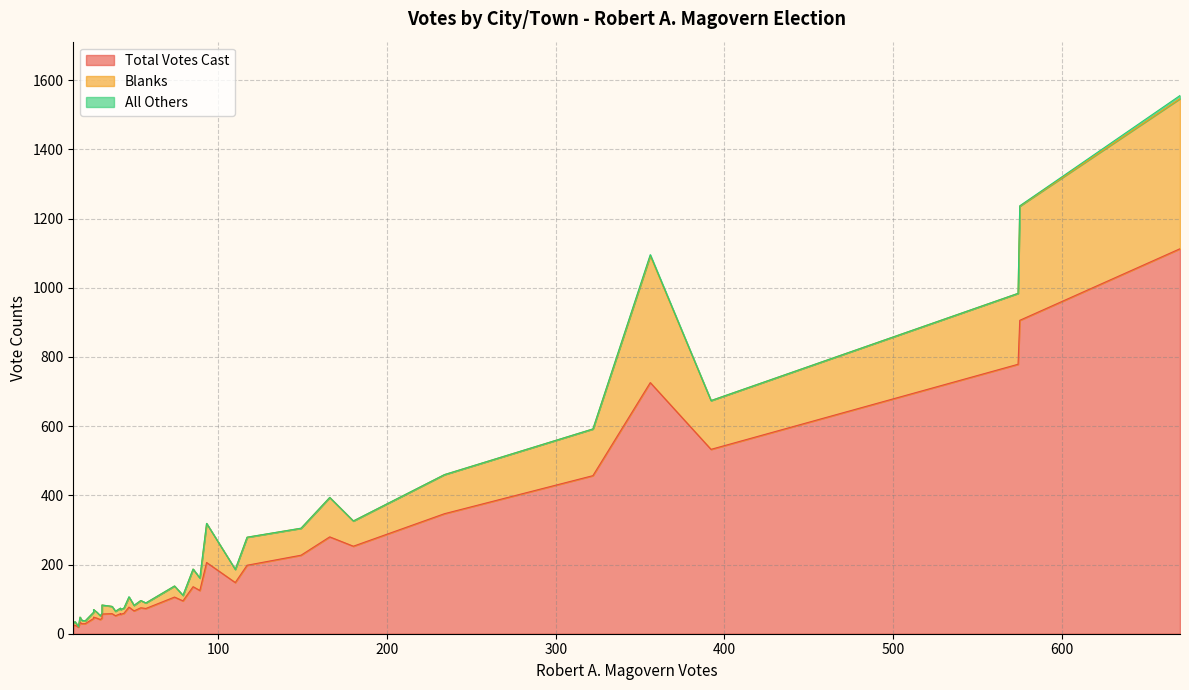

Reading left to right, what are all the values shown in this chart?

Total Votes Cast: Adams=206	Agawam=779	Alford=25	Amherst=347	Ashfield=56	Becket=47	Bernardston=95	Blandford=66	Buckland=77	Charlemont=45	Cheshire=125	Chester=52	Chesterfield=58	Chicopee=1113	Clarksburg=57	Colrain=45	Conway=58	Cummington=59	Dalton=280	Deerfield=148	E. Longmeadow=906	Easthampton=457	Egremont=33	Florida=29	Gill=48	Goshen=41	Granby=227	Granville=73	Great Barrington=136	Greenfield=533	Hadley=198	Hampden=253	Hancock=22	Hatfield=106	Hawley=19	Heath=29	Hinsdale=44	Holyoke=726	Huntington=75
Blanks: Adams=113	Agawam=205	Alford=10	Amherst=113	Ashfield=14	Becket=16	Bernardston=16	Blandford=16	Buckland=29	Charlemont=14	Cheshire=36	Chester=13	Chesterfield=21	Chicopee=434	Clarksburg=26	Colrain=17	Conway=16	Cummington=15	Dalton=114	Deerfield=38	E. Longmeadow=330	Easthampton=135	Egremont=15	Florida=10	Gill=22	Goshen=11	Granby=78	Granville=16	Great Barrington=51	Greenfield=141	Hadley=81	Hampden=73	Hancock=8	Hatfield=32	Hawley=2	Heath=8	Hinsdale=18	Holyoke=367	Huntington=21
All Others: Adams=0	Agawam=0	Alford=0	Amherst=0	Ashfield=0	Becket=0	Bernardston=0	Blandford=0	Buckland=1	Charlemont=0	Cheshire=0	Chester=0	Chesterfield=0	Chicopee=9	Clarksburg=0	Colrain=0	Conway=0	Cummington=0	Dalton=0	Deerfield=0	E. Longmeadow=1	Easthampton=0	Egremont=0	Florida=0	Gill=0	Goshen=0	Granby=0	Granville=0	Great Barrington=0	Greenfield=0	Hadley=0	Hampden=0	Hancock=0	Hatfield=0	Hawley=0	Heath=0	Hinsdale=0	Holyoke=3	Huntington=0